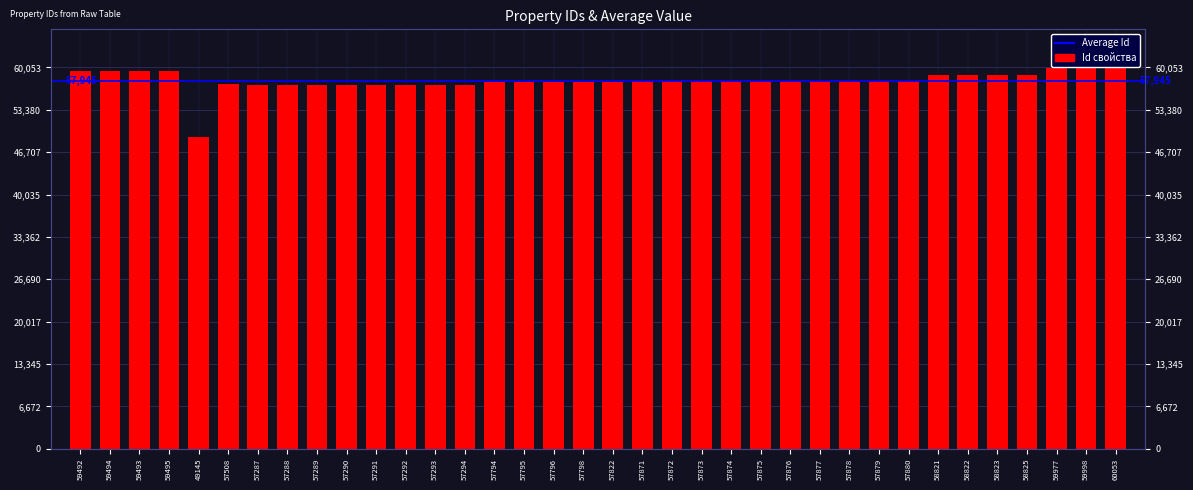

How many data points are less than 57874?

18